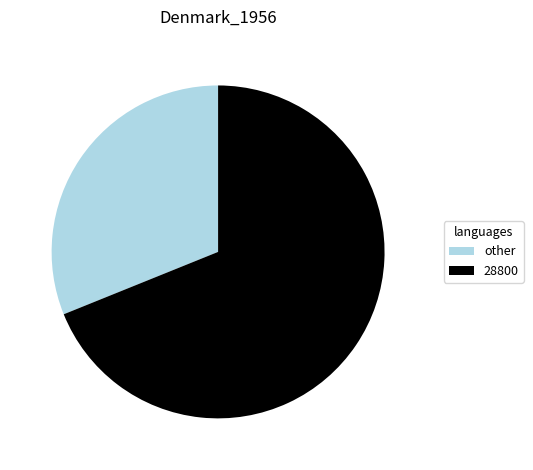

Do other and 28800 together represent more than half of the pie?

Yes